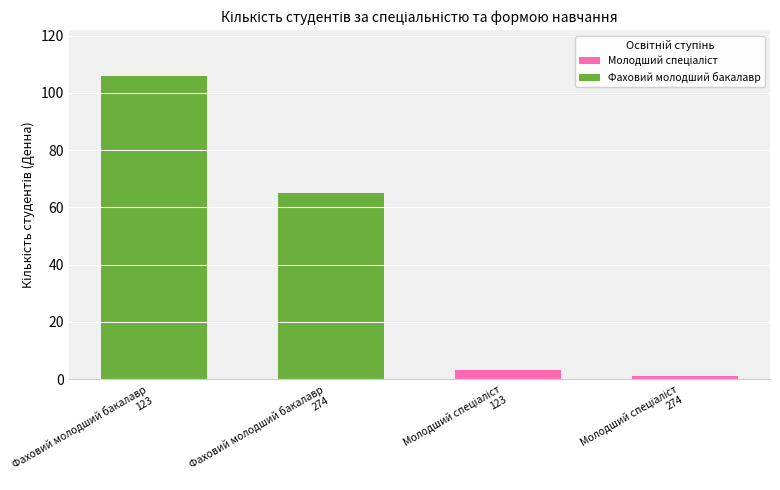

Reading right to left, what are all the values shown in this chart?

Молодший спеціаліст: 1	3
Фаховий молодший бакалавр: 65	106